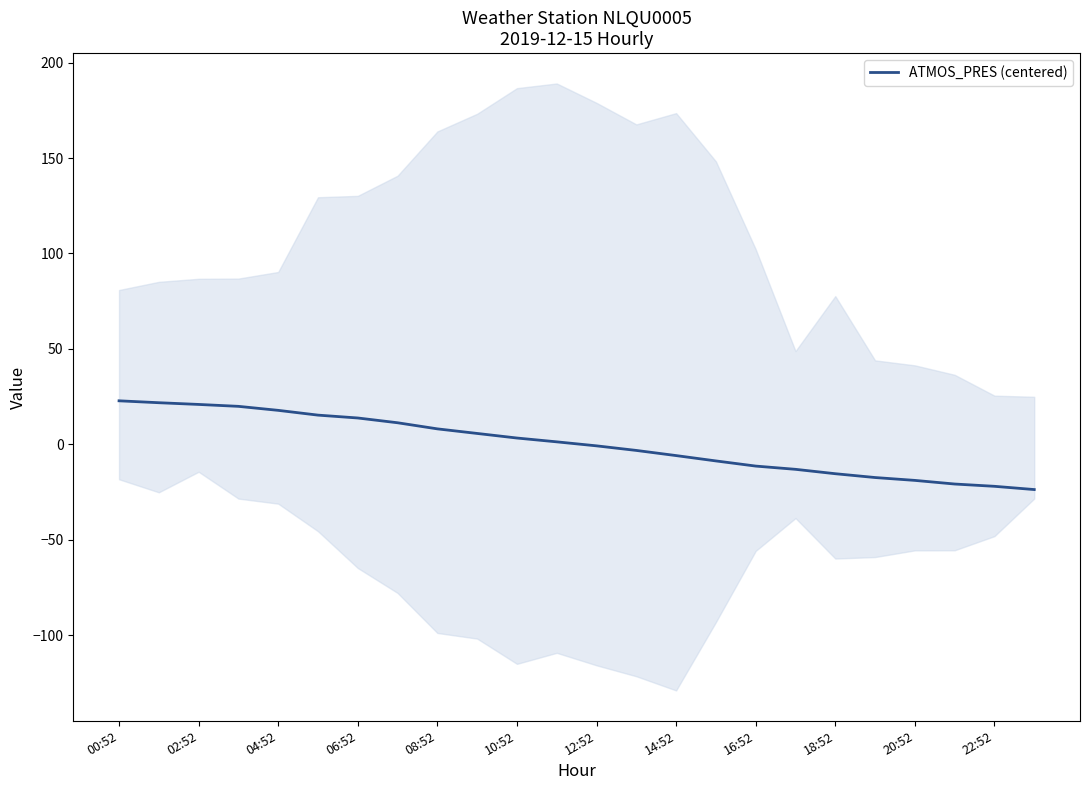

How many values are below zero?

12